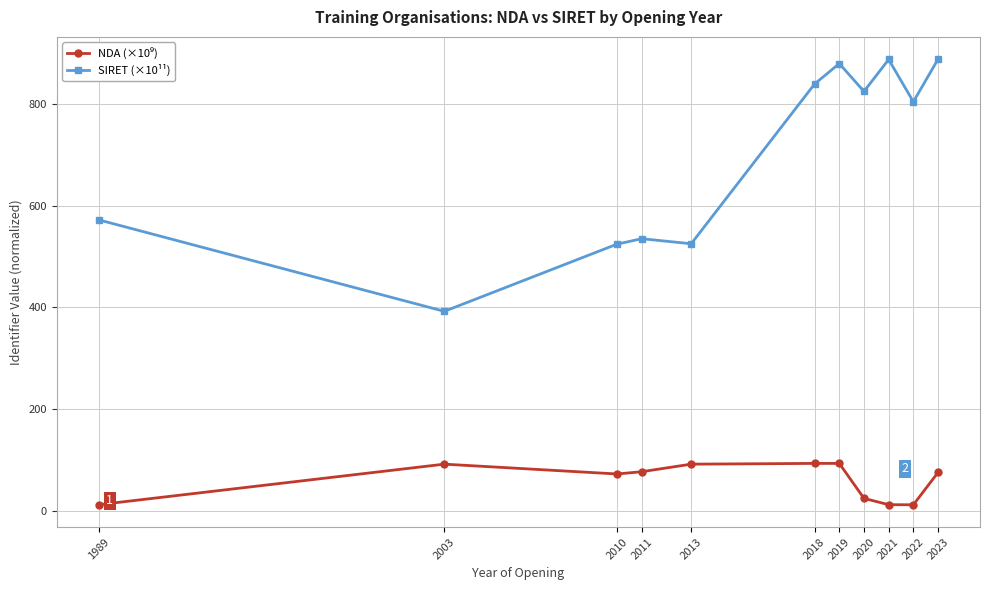

Between 2011 and 2018, which series saw the biggest shift?

SIRET (×10¹¹)